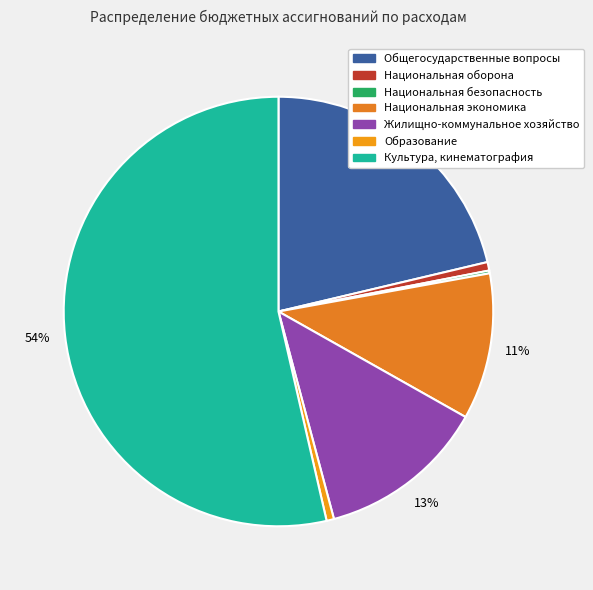

The Национальная безопасность slice represents 0% of the pie. True or false?

True